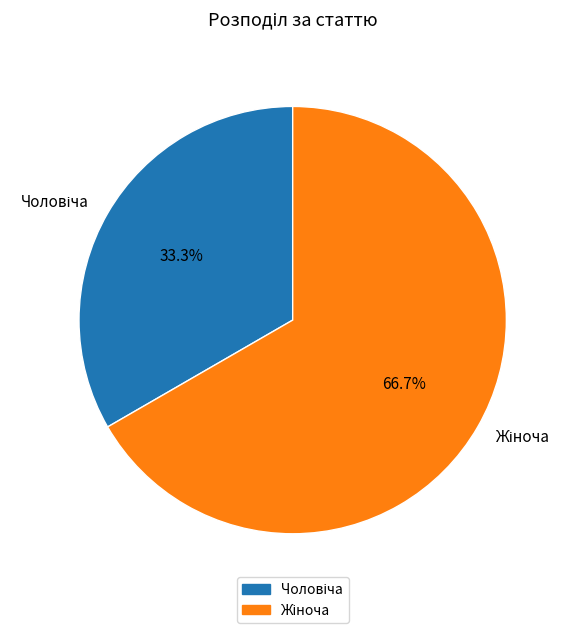

Is there any slice that represents more than half of the pie?

Yes